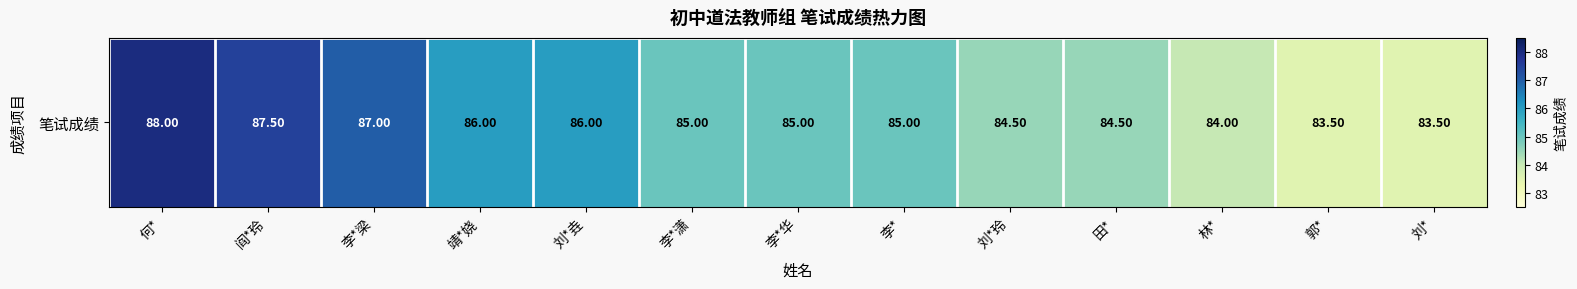

Reading left to right, list all the values displayed in this chart.

88.0	87.5	87.0	86.0	86.0	85.0	85.0	85.0	84.5	84.5	84.0	83.5	83.5